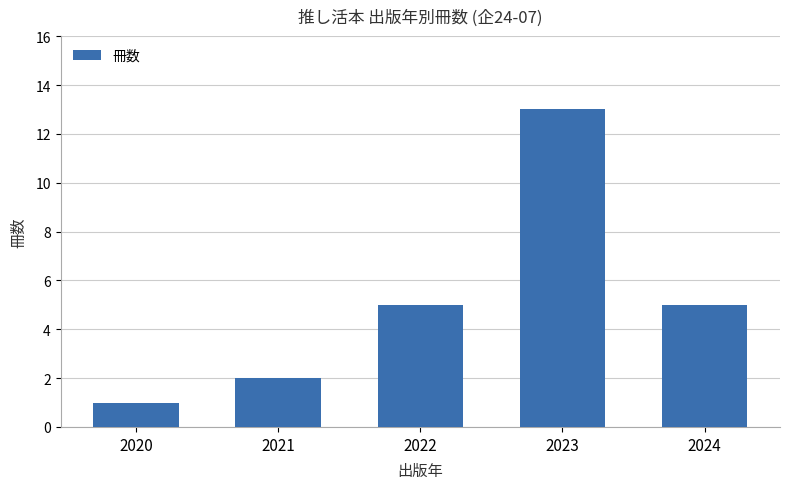

Is it true that the value at 2022 is 1?

False